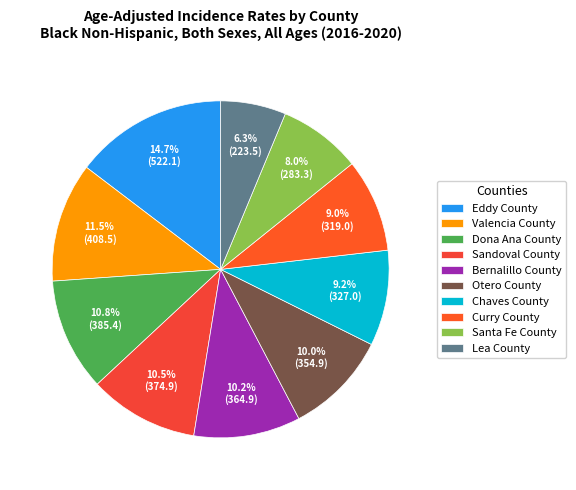

To the nearest percent, what portion does Dona Ana County represent?

11%